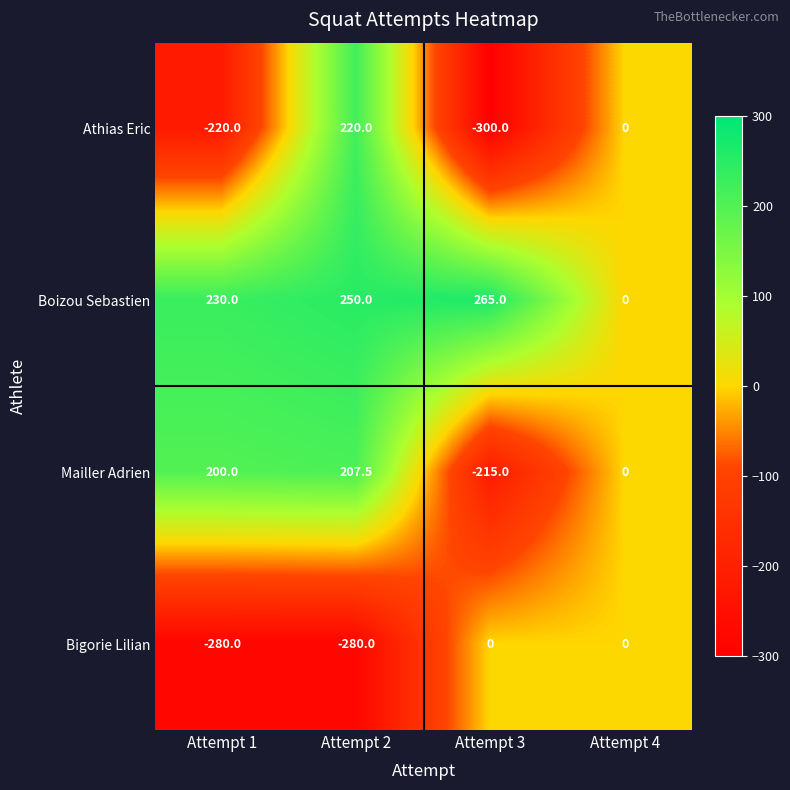

How many series are shown in this chart?

4